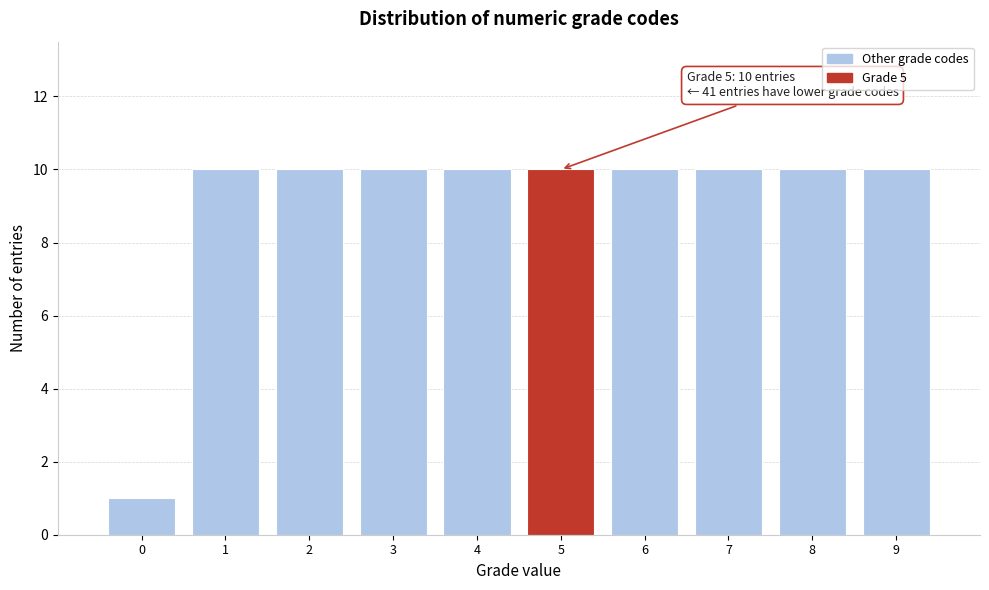

Reading left to right, extract all data points from this chart.

1	10	10	10	10	10	10	10	10	10